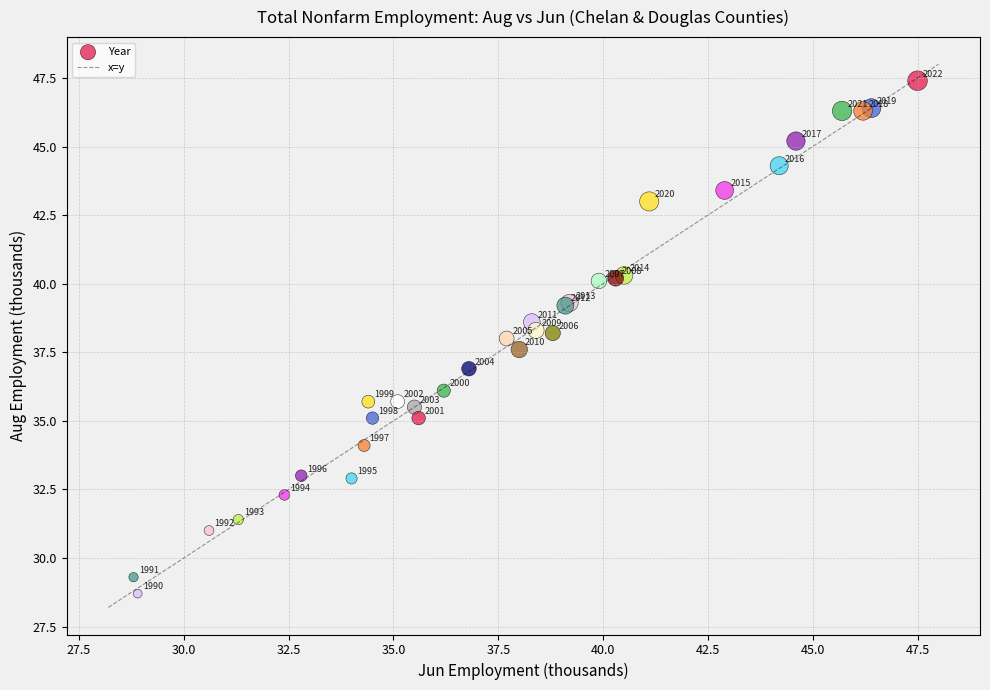

What Y value in the scatter plot is closest to 38?

38.0